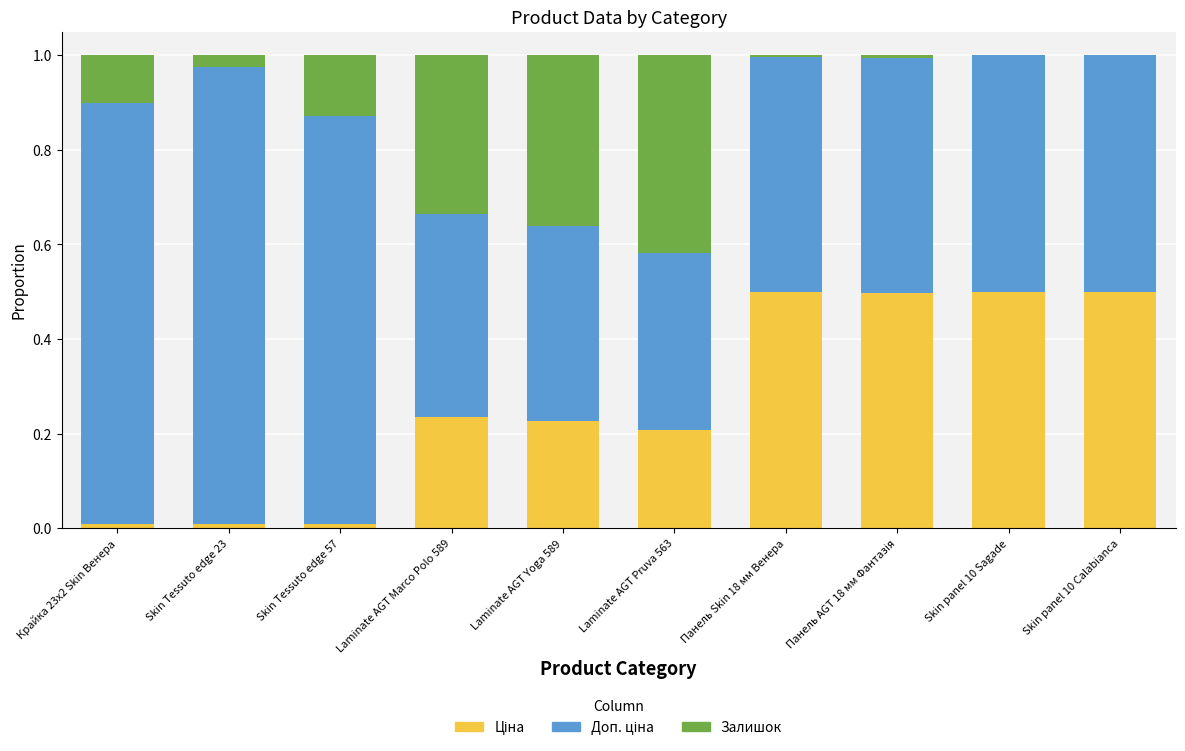

Are the bars grouped side by side (vs. stacked)?

No